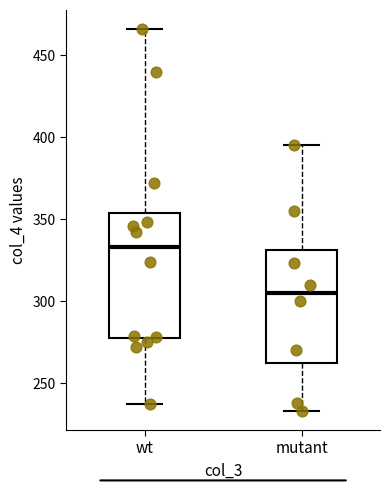

Comparing the boxes themselves (not the whiskers), which one is the tallest?

wt